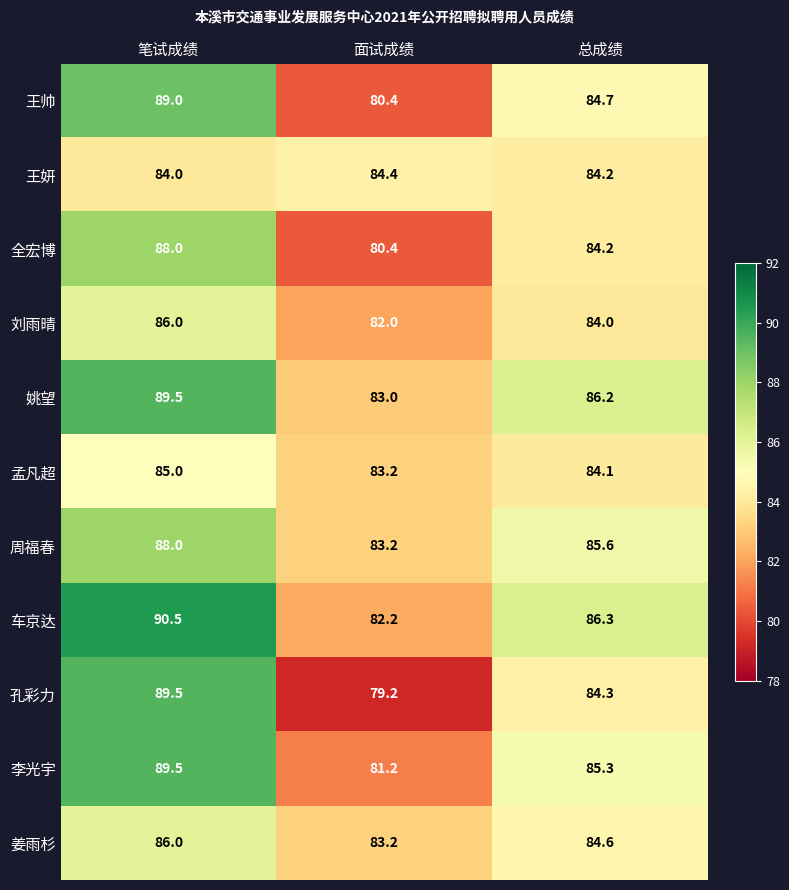

At which label does 车京达 first exceed 86?

笔试成绩